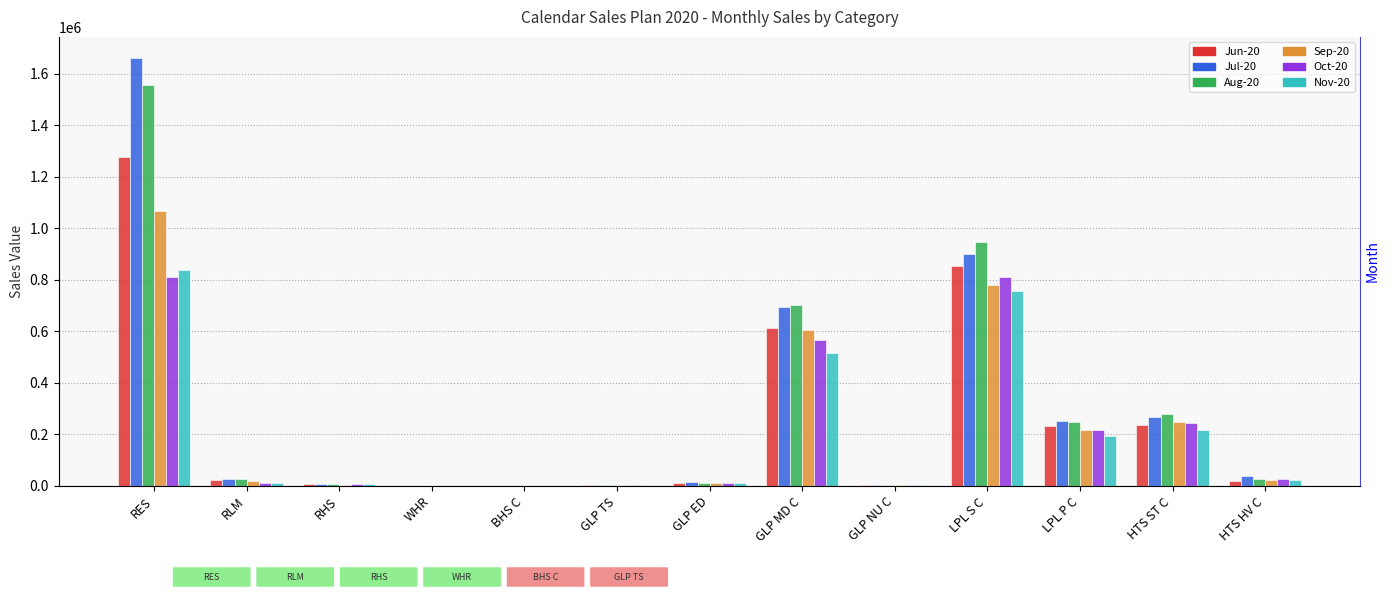

Which category has the lowest value in the Nov-20 series?

WHR